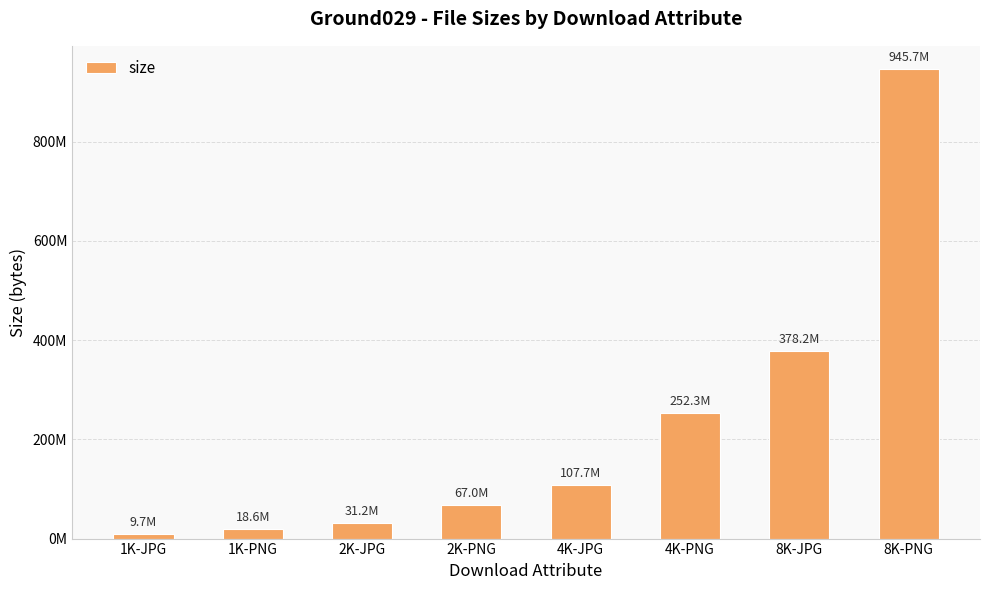

At which category does the chart reach its minimum across all series?

1K-JPG